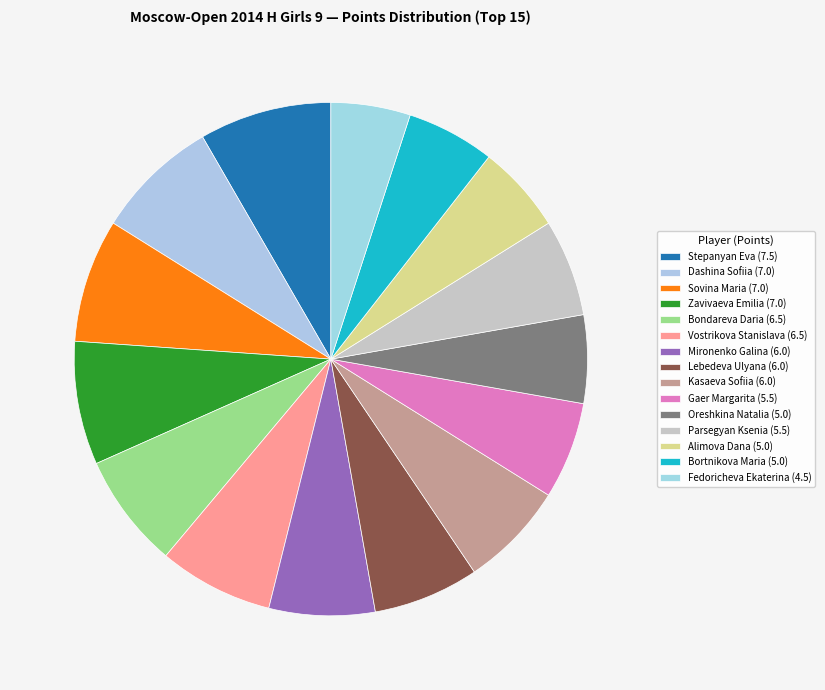

True or false: Sovina Maria accounts for 8% of the total.

True